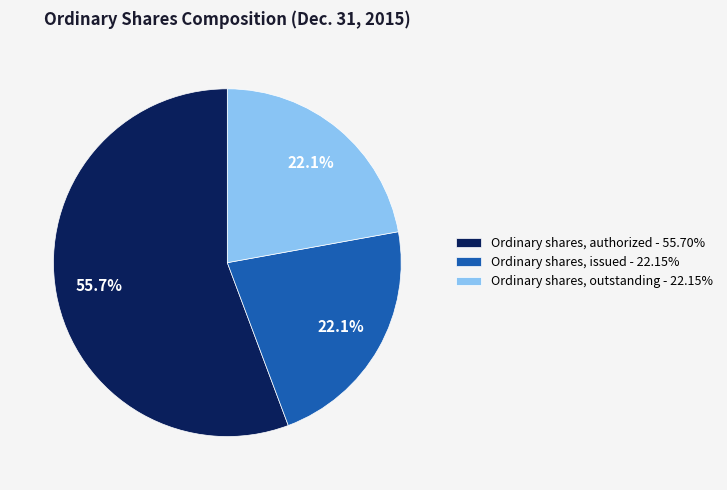

Which has a higher value, Ordinary shares, authorized or Ordinary shares, outstanding?

Ordinary shares, authorized